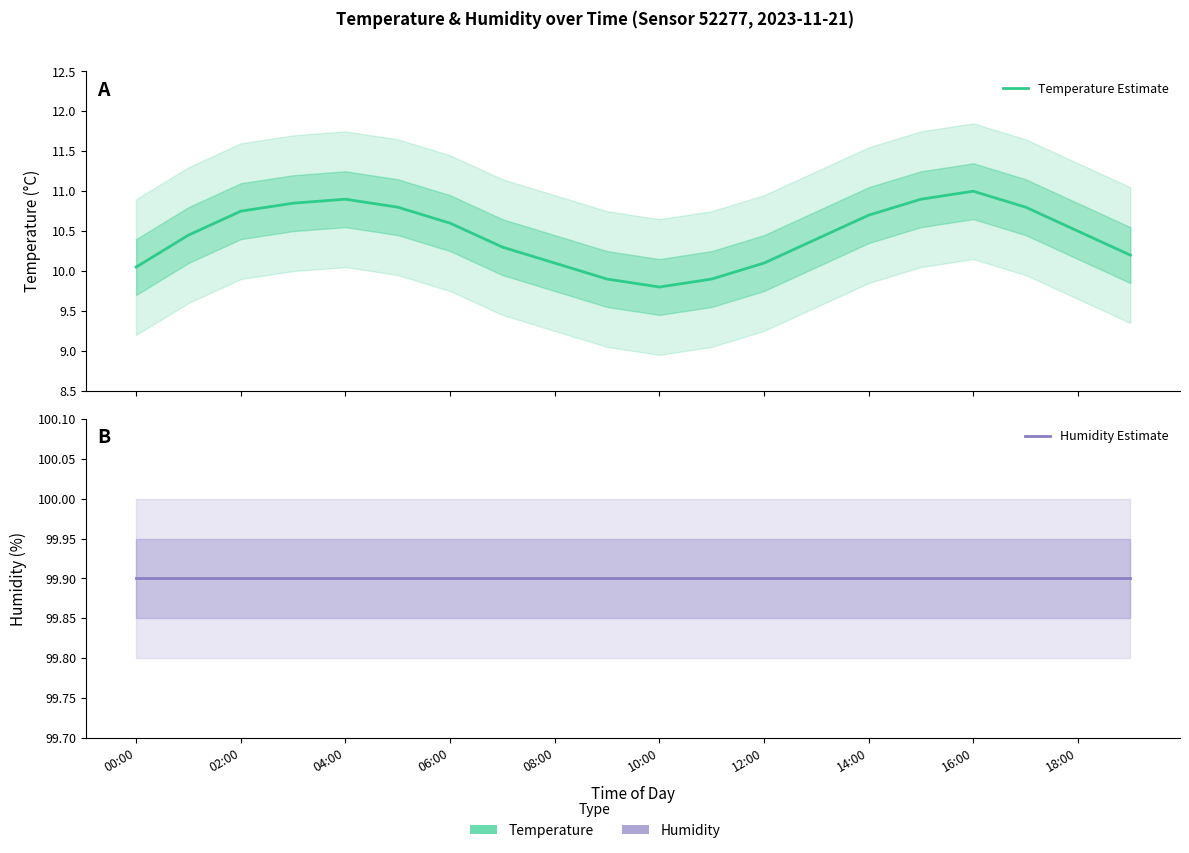

What is the value of the Temperature Estimate point at the 1st from the left?

10.1